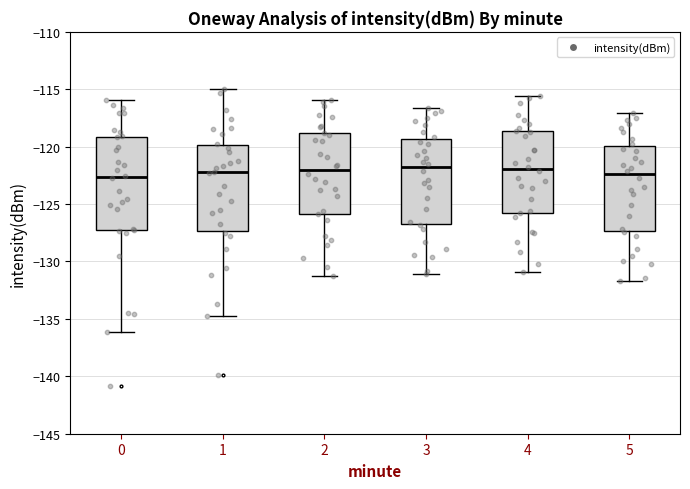

Comparing the boxes themselves (not the whiskers), which one is the tallest?

0